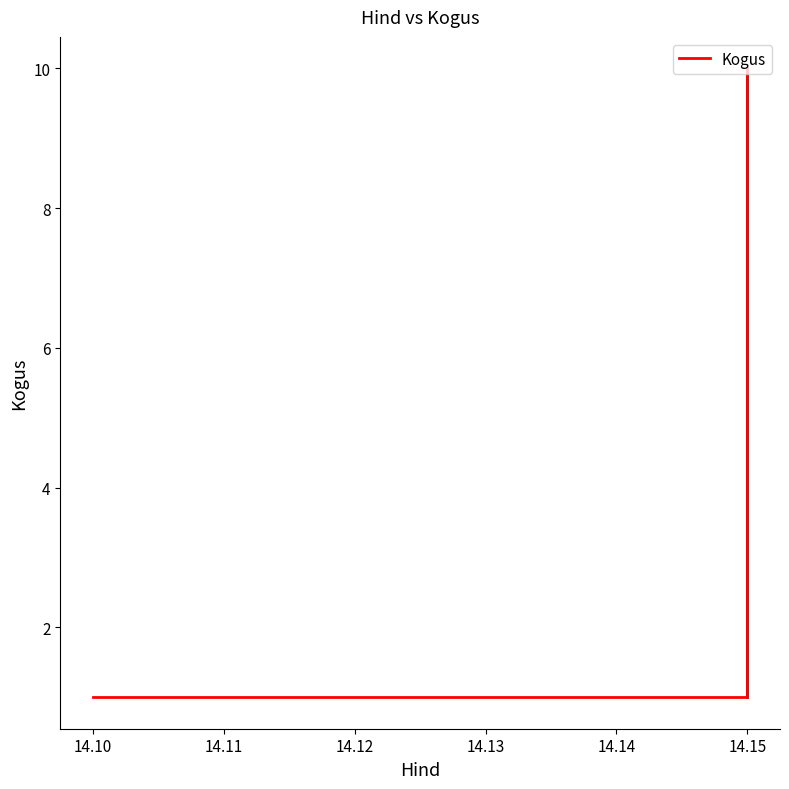

What is the value of the 2nd point from the left?

10